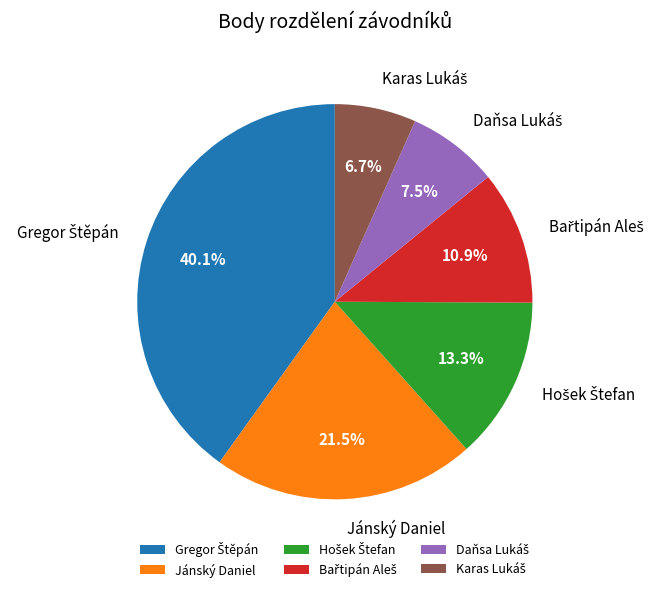

How many segments does this pie chart have?

6